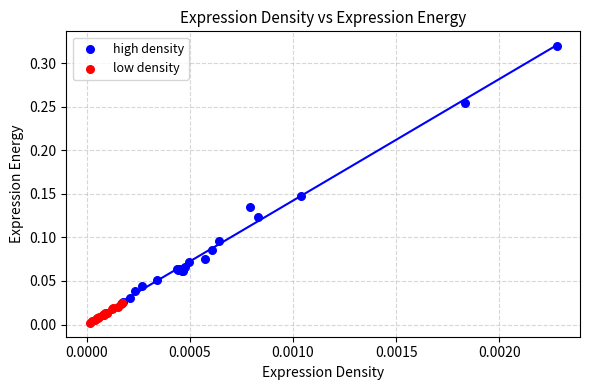

Which series has the widest spread of Y values?

high density